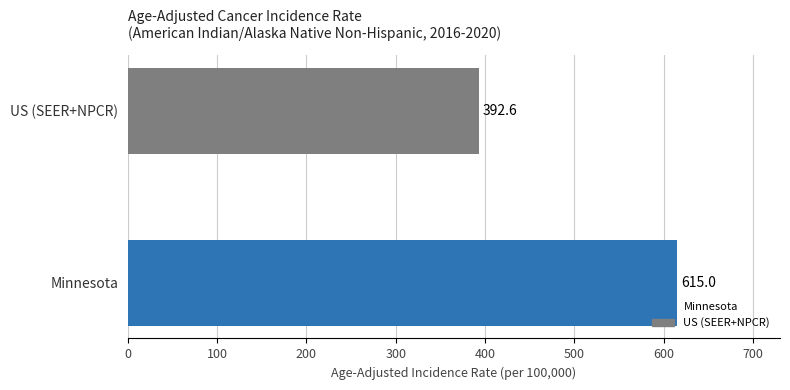

Reading top to bottom, transcribe all the data shown in this chart.

US (SEER+NPCR)=392.6	Minnesota=615.0